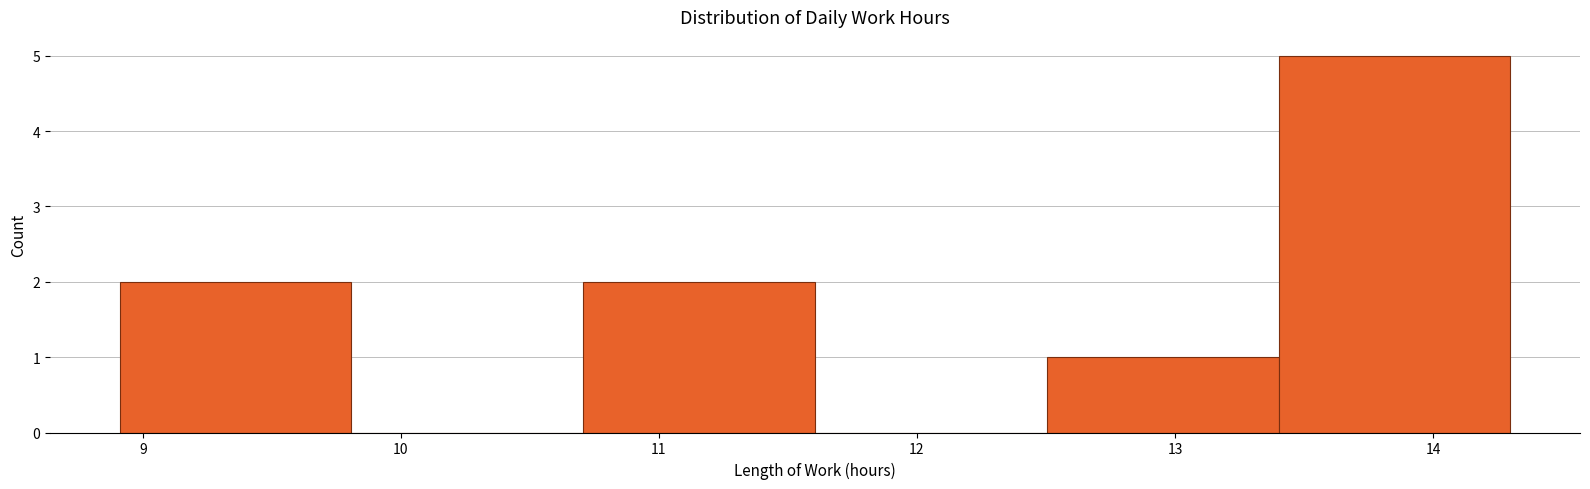

What is the height of the bar covering 12.5 to 13.4 on the x-axis? Neither the bar edges nor the heights are printed on the chart, so give them approximately, as read against the axes.

1